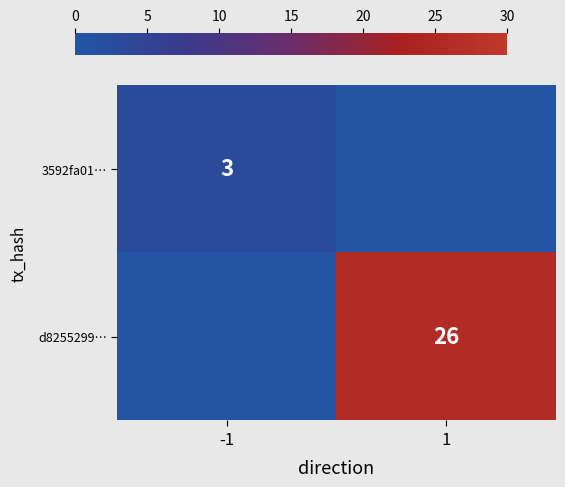

Count the number of categories in the chart.

2